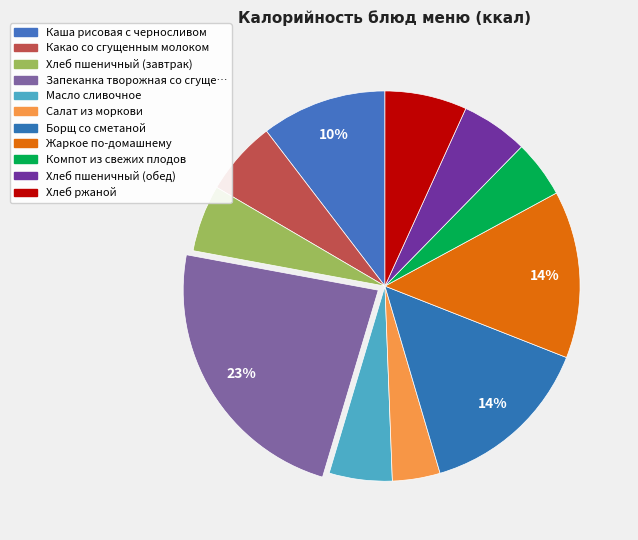

How many segments does this pie chart have?

11